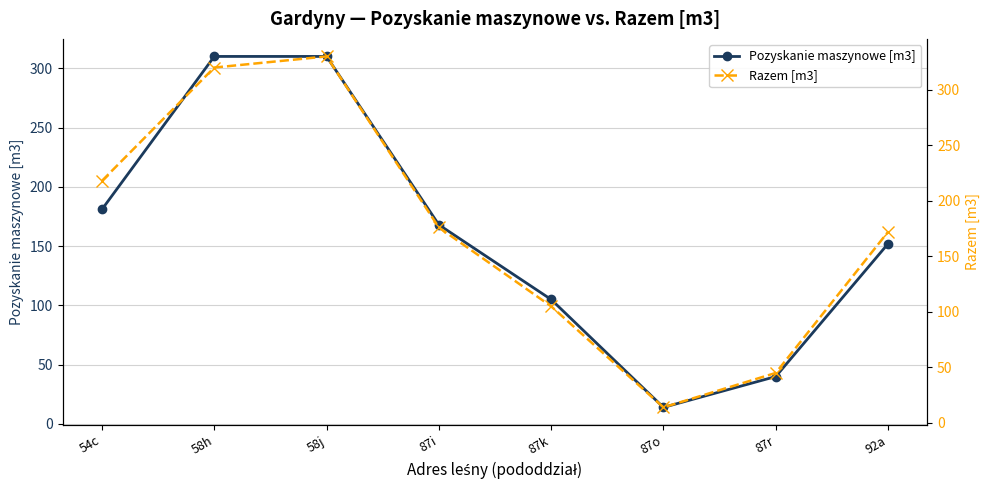

What is the label of the 3rd point from the right?

87o